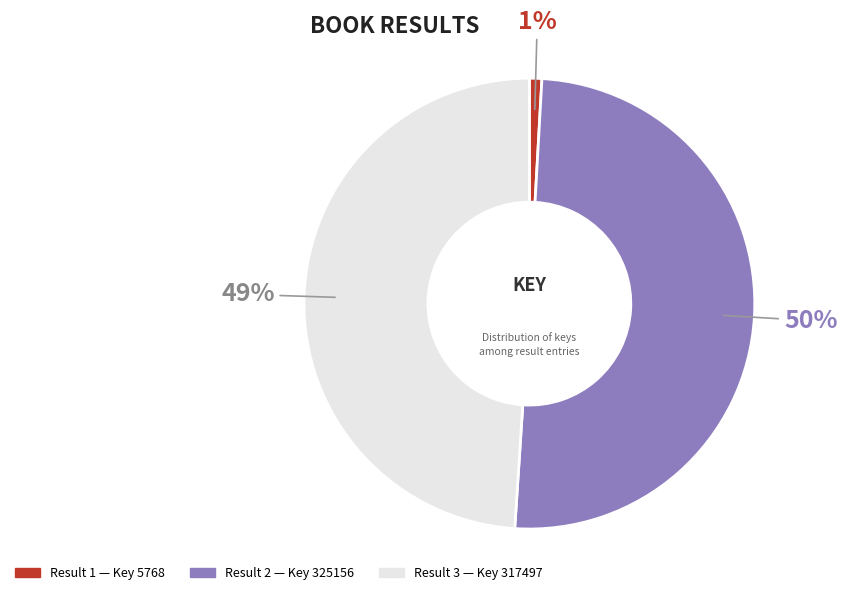

What is the majority slice?

2